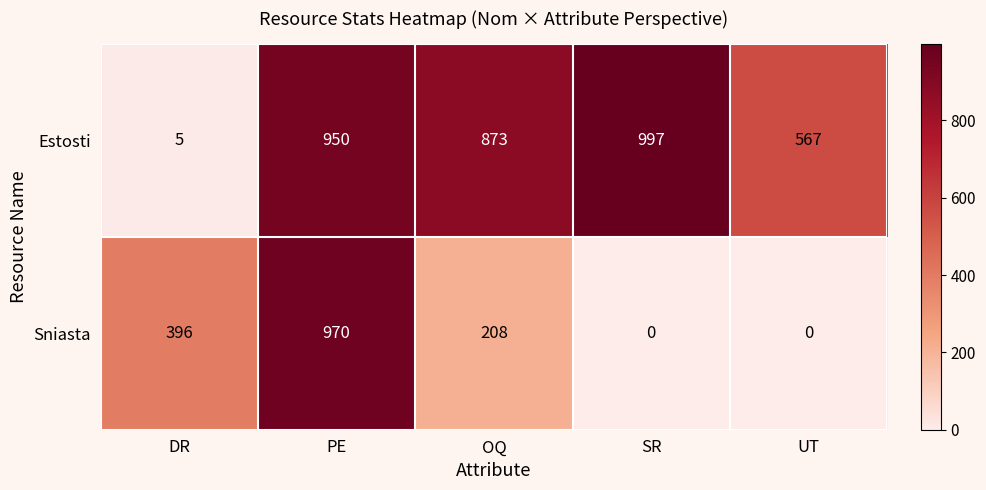

What is the approximate value of Estosti at OQ, to the nearest 100?

900